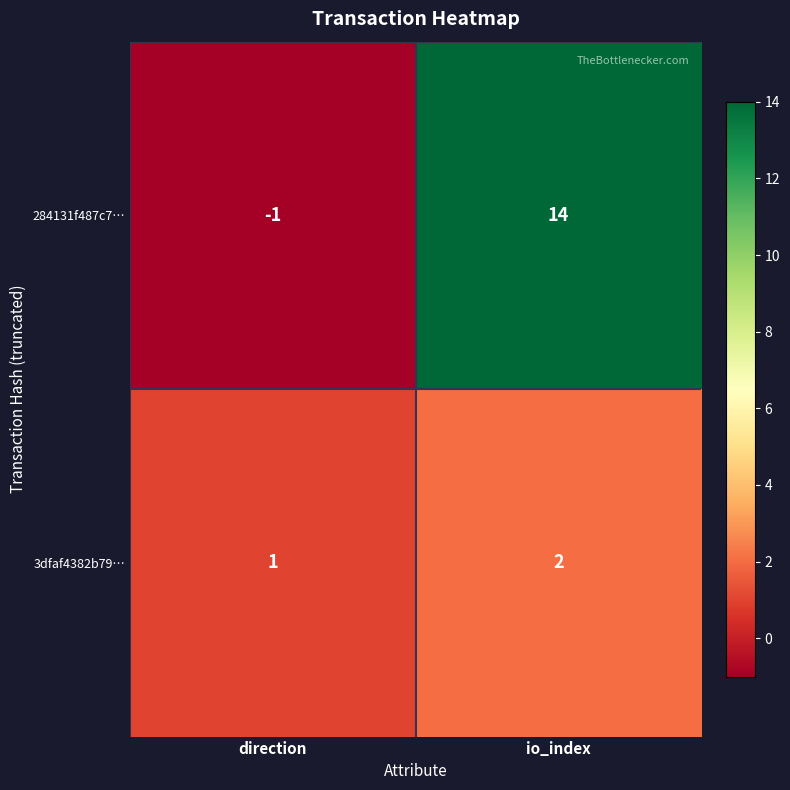

Reading left to right, what are all the values shown in this chart?

284131f487c7…: direction=-1	io_index=14
3dfaf4382b79…: direction=1	io_index=2